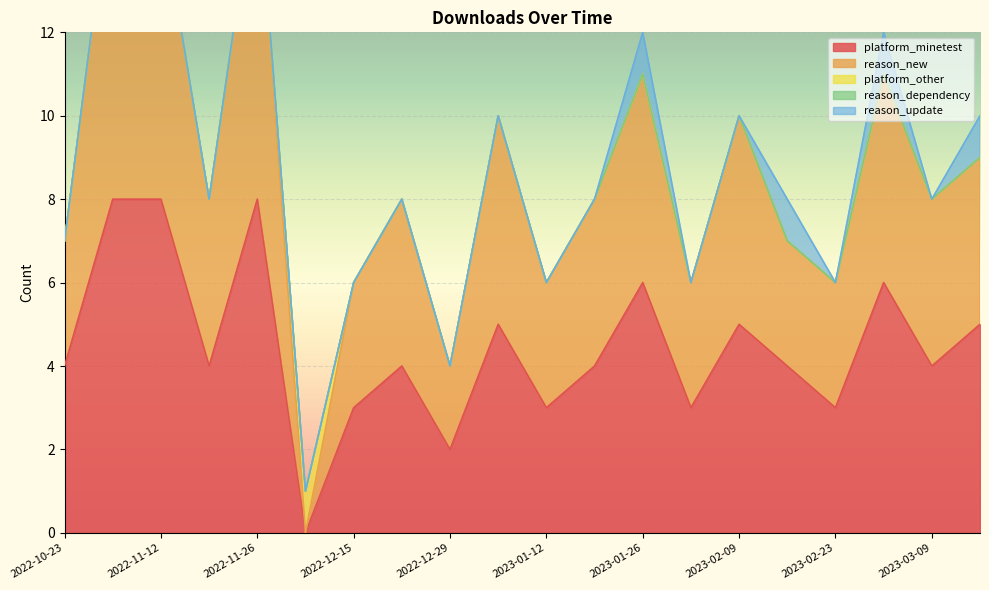

The value of platform_minetest at 2022-10-23 is 4. True or false?

True